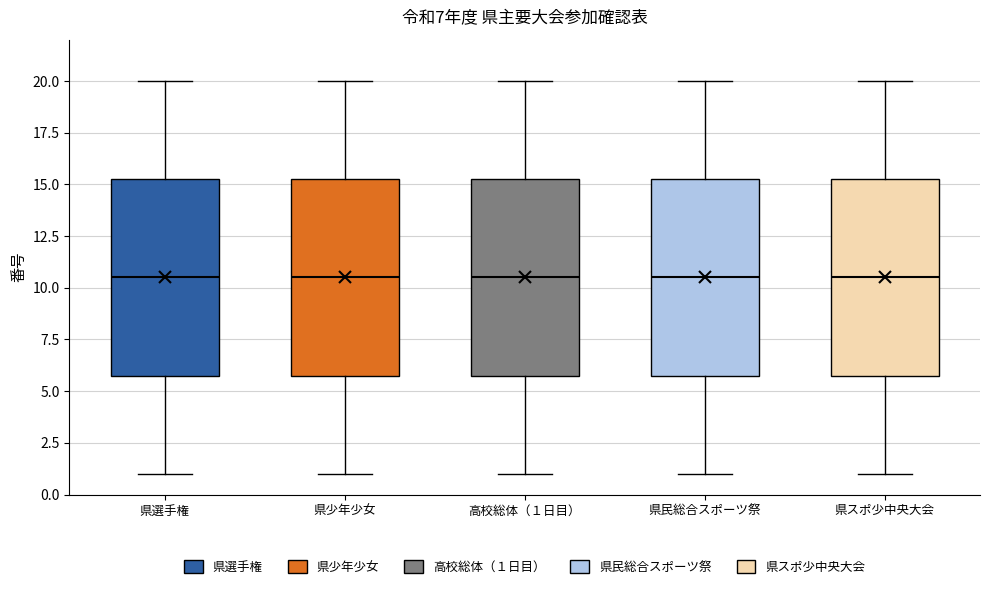

Reading left to right, transcribe this box plot: for each box, give where its median line is, the range the box spans, and where its two whiskers end, as read against the y-axis. The values are not printed on the chart, so give them approximately, as read against the axis.

県選手権: median 10.5, box 6.0 to 15.5, whiskers 1.0 to 20.0
県少年少女: median 10.5, box 6.0 to 15.5, whiskers 1.0 to 20.0
高校総体（１日目）: median 10.5, box 6.0 to 15.5, whiskers 1.0 to 20.0
県民総合スポーツ祭: median 10.5, box 6.0 to 15.5, whiskers 1.0 to 20.0
県スポ少中央大会: median 10.5, box 6.0 to 15.5, whiskers 1.0 to 20.0